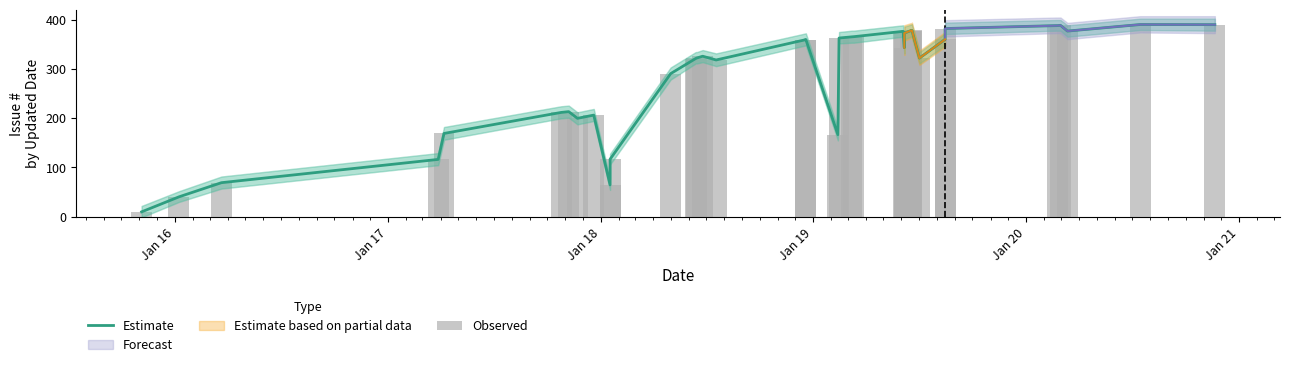

The Observed series shows 642.5 at 30. True or false?

False